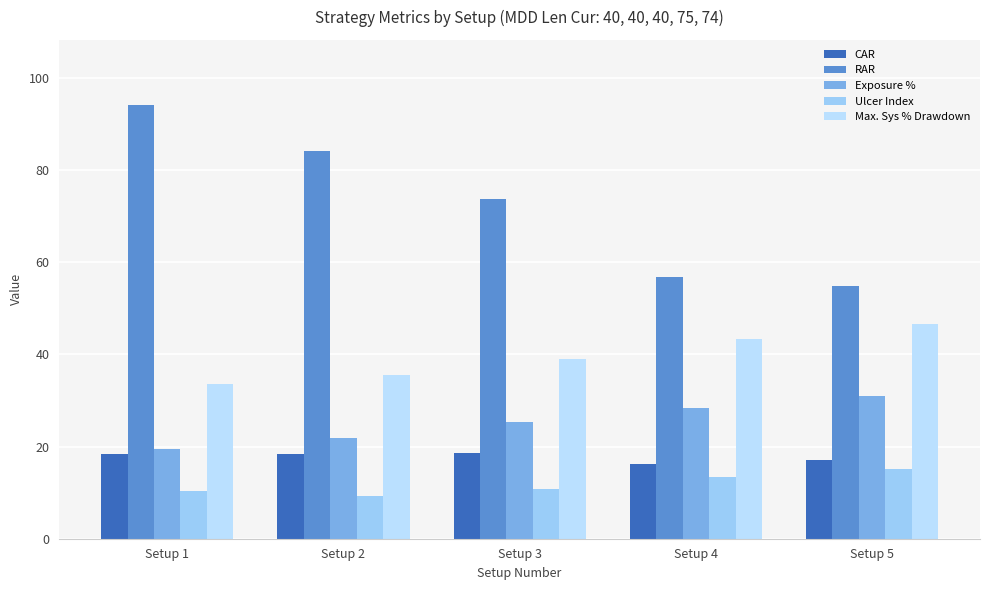

What is the sum of all Exposure % values?

126.2